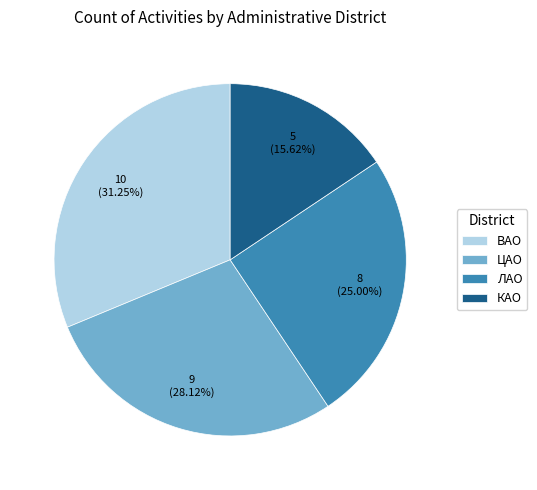

Is КАО the majority of the pie?

No